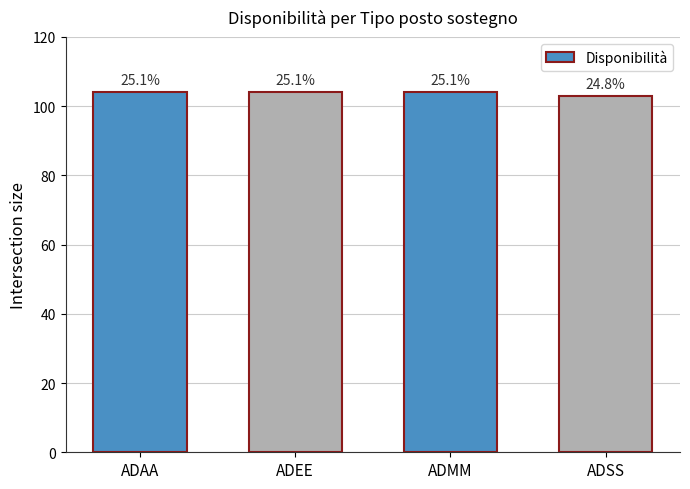

What is the label of the 4th bar from the left?

ADSS